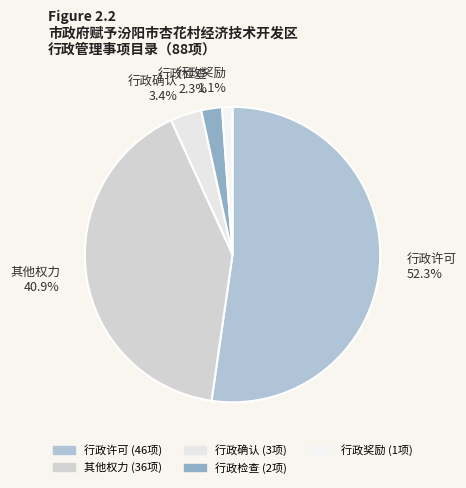

To the nearest percent, what is the combined percentage of 行政奖励 and 行政检查?

3%